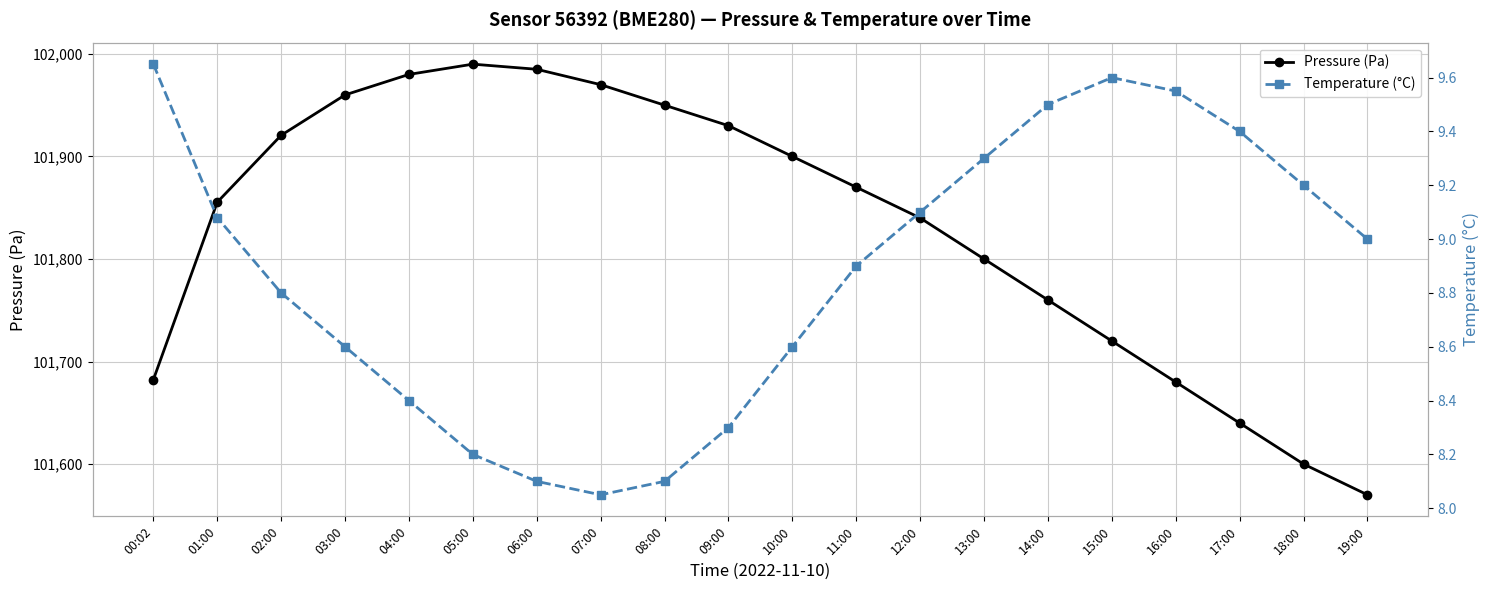

What is the difference between the second highest and minimum values in the Pressure (Pa) series?

415.0